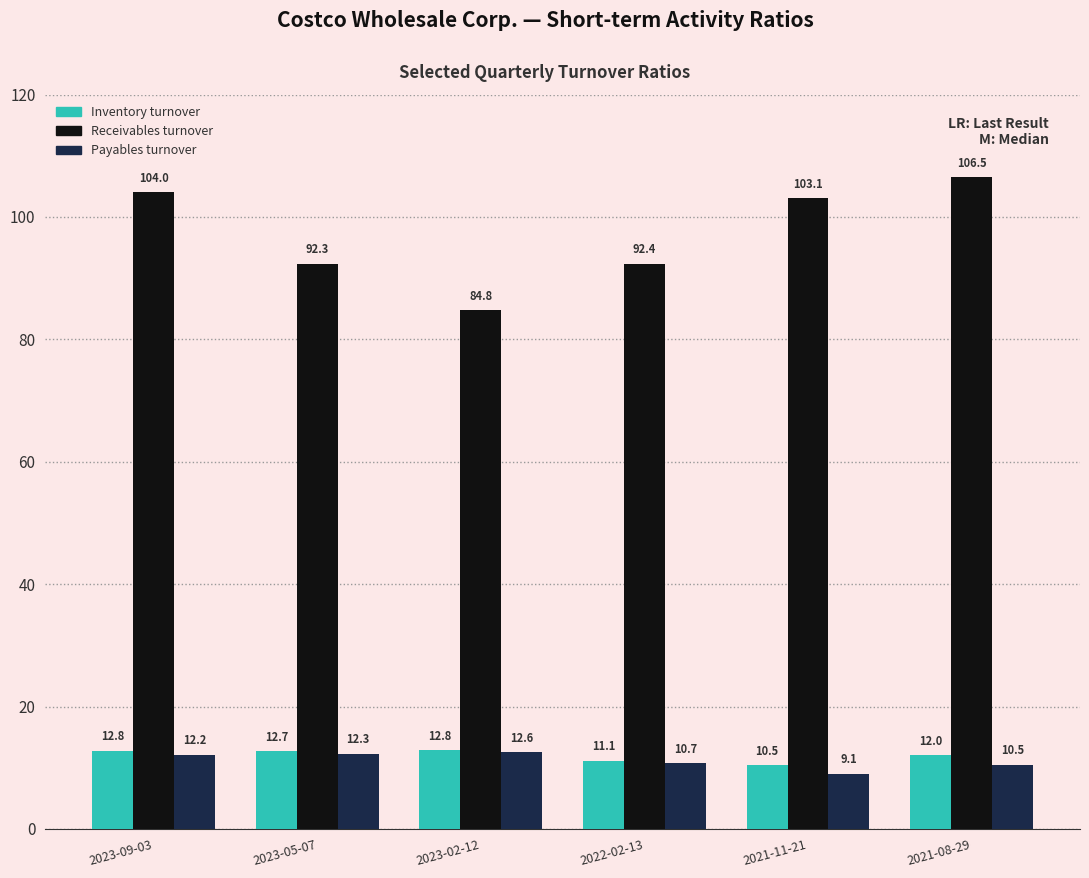

What is the difference between the highest and lowest values at 2023-02-12?

72.2